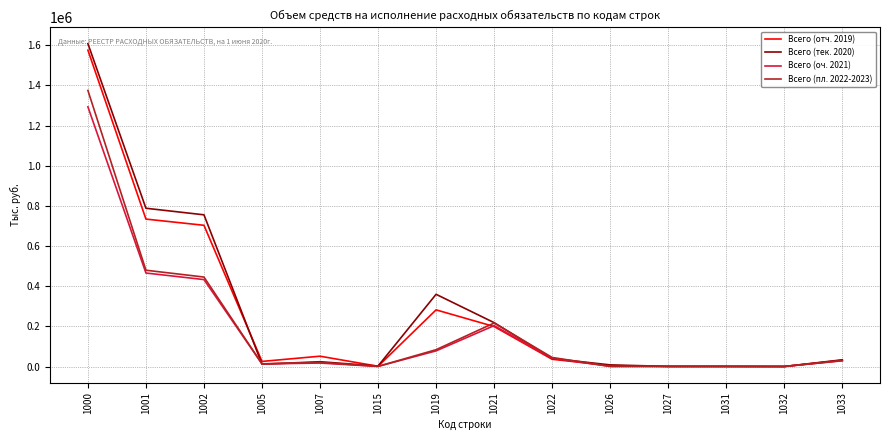

Is the value of Всего (оч. 2021) at 1005 greater than the value of Всего (пл. 2022-2023) at 1021?

No